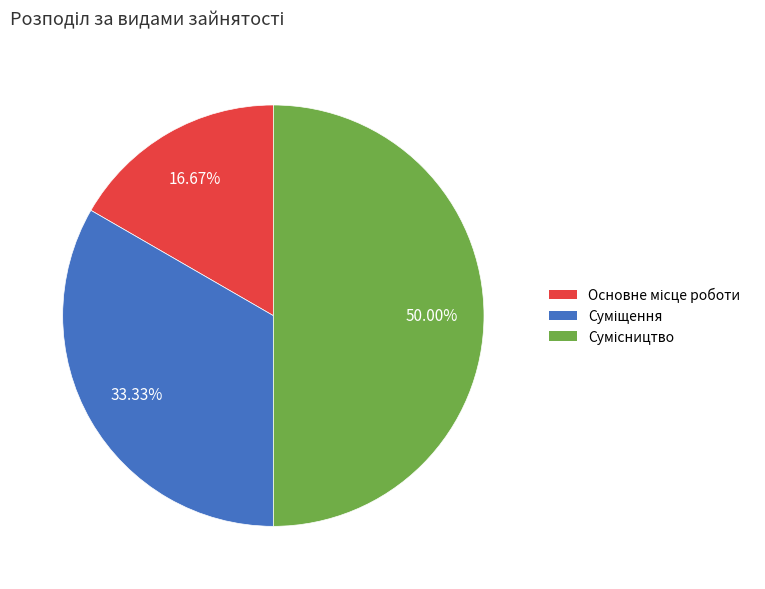

What is the change in value from Основне місце роботи to Суміщення?

+1